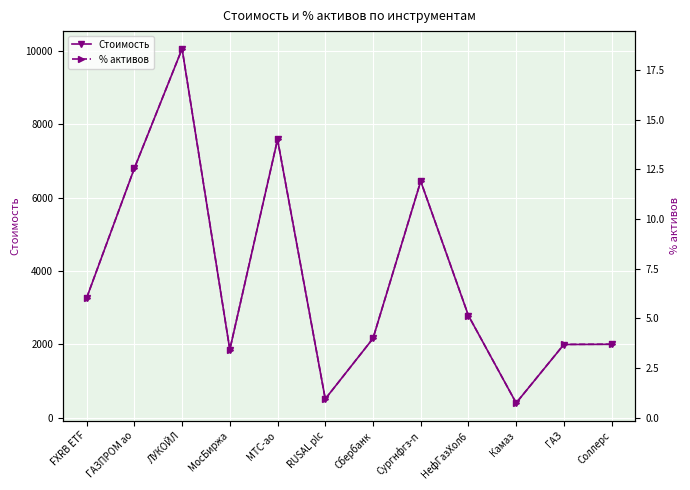

Which label corresponds to the smallest value in the chart?

Камаз